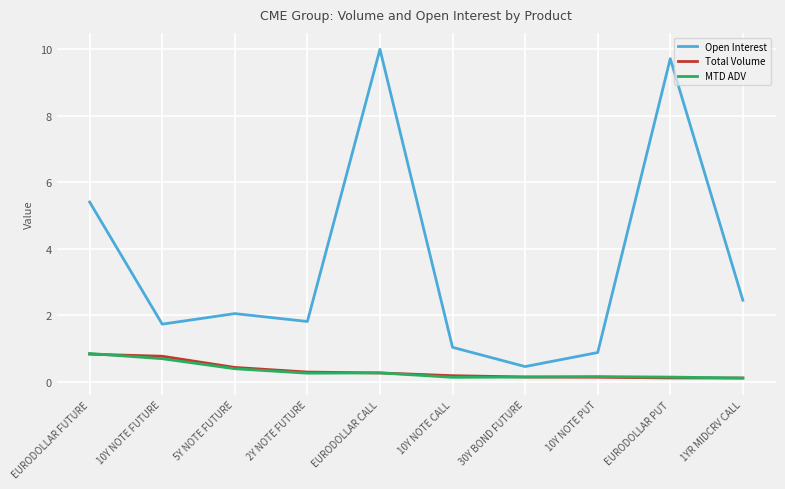

True or false: Open Interest and MTD ADV intersect in this chart.

False